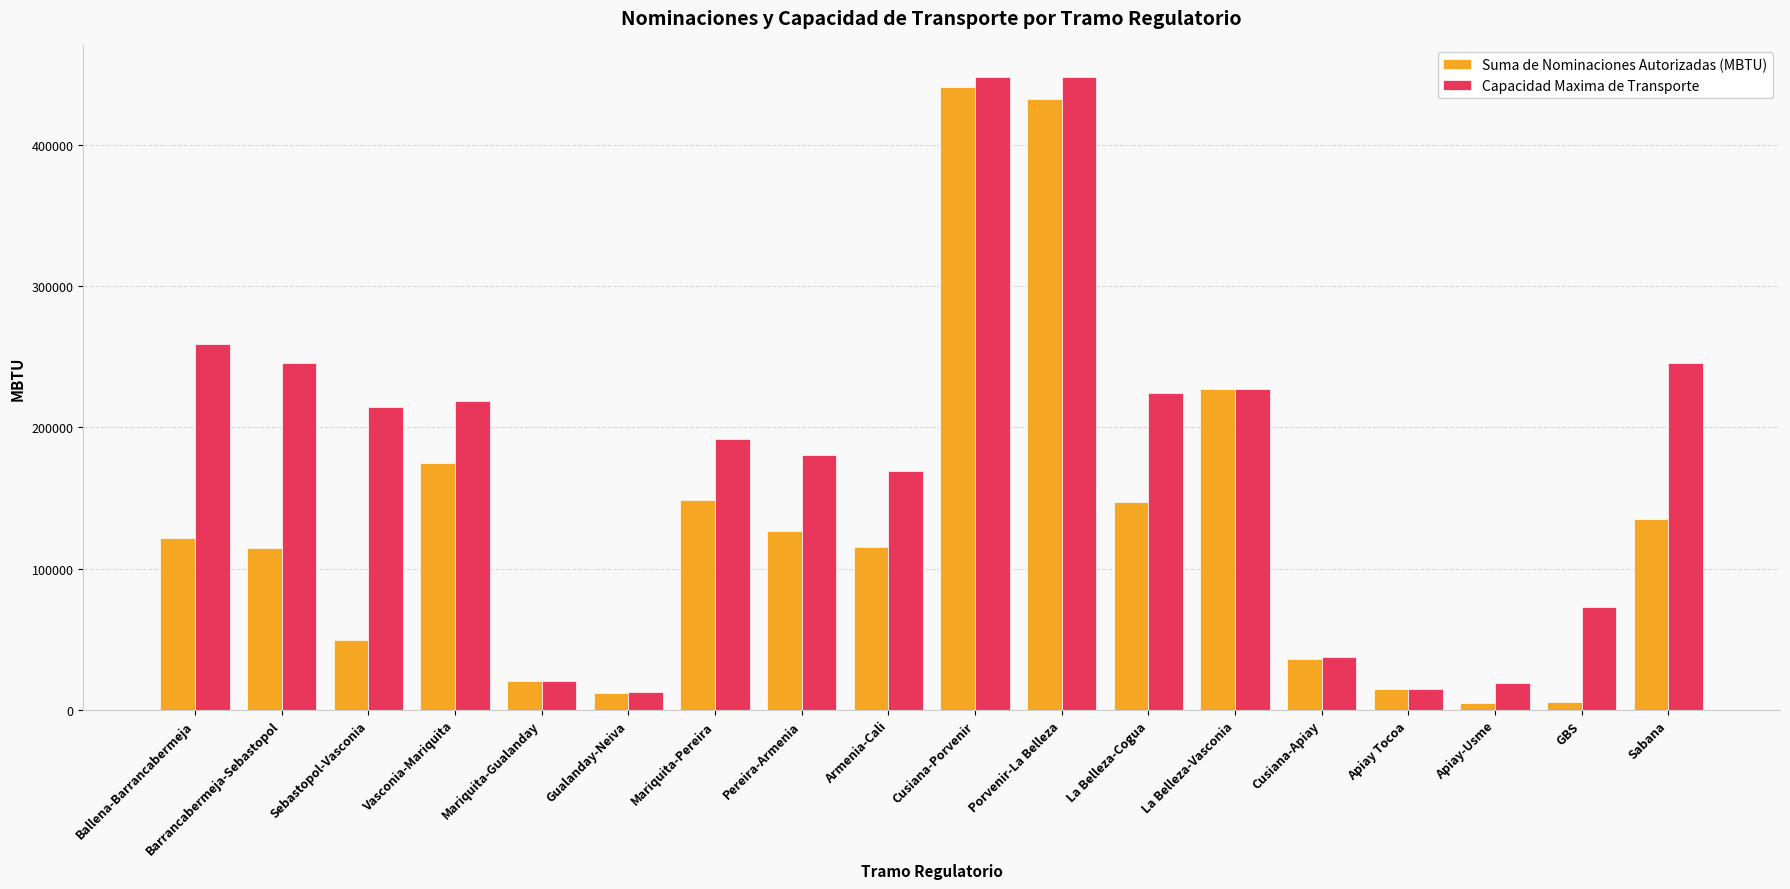

What is the highest value of the Suma de Nominaciones Autorizadas (MBTU) series?

441117.0